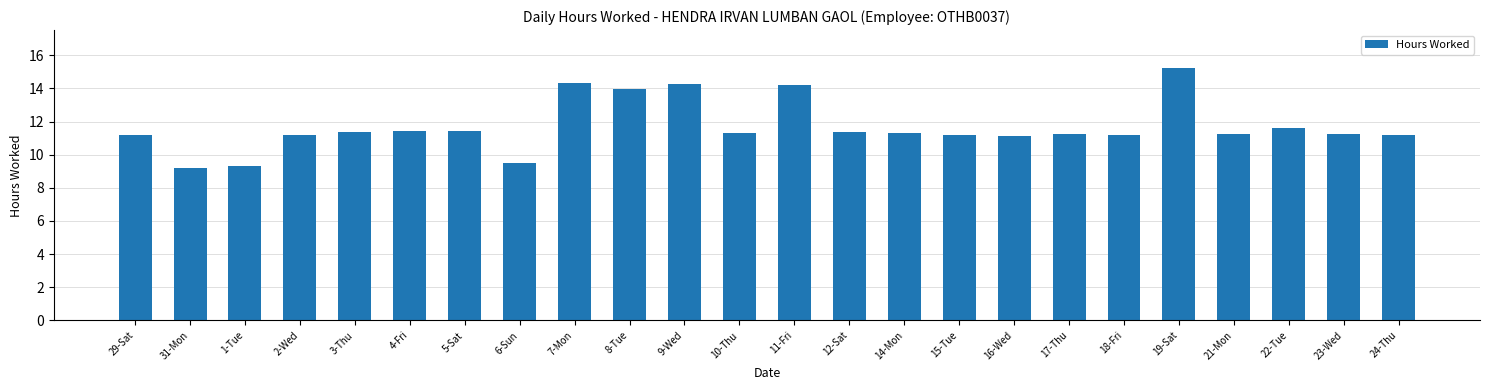

What is the approximate value at 24-Thu?

11.2